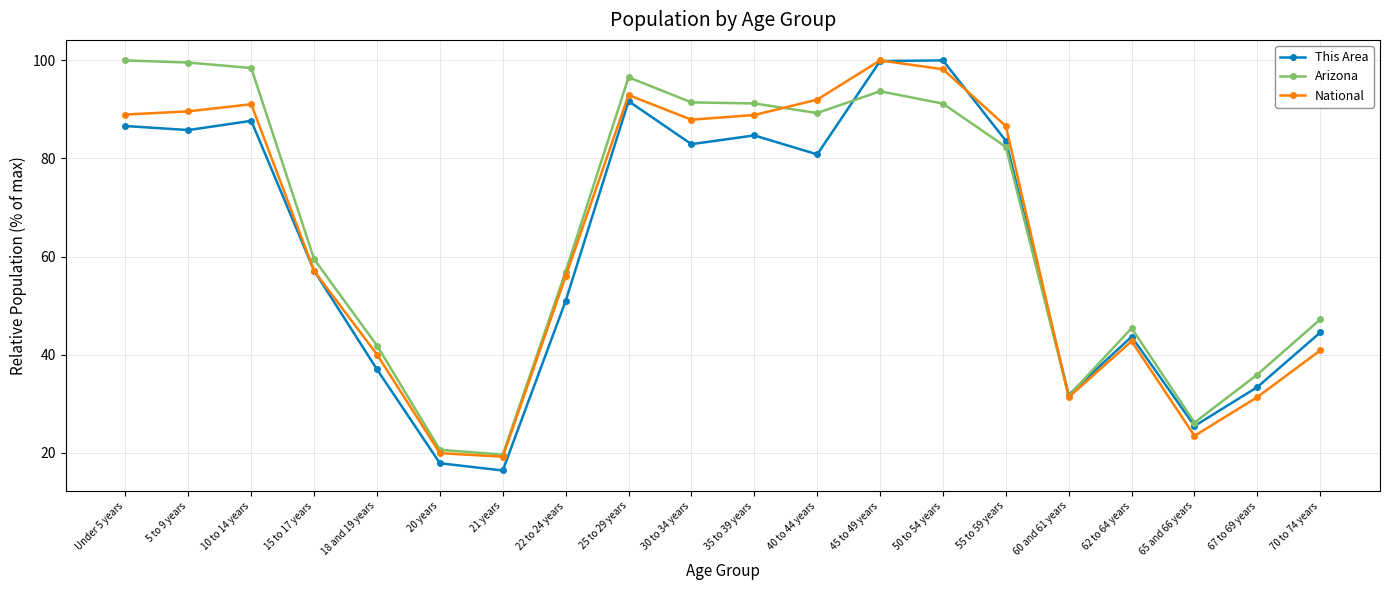

Is the value of National at 67 to 69 years greater than the value of Arizona at 35 to 39 years?

No